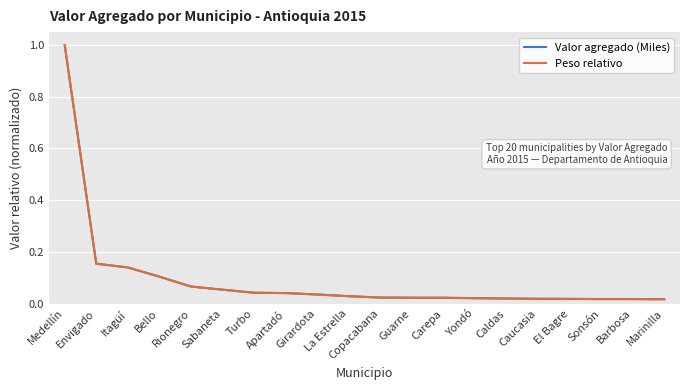

Does the chart have visible grid lines?

Yes